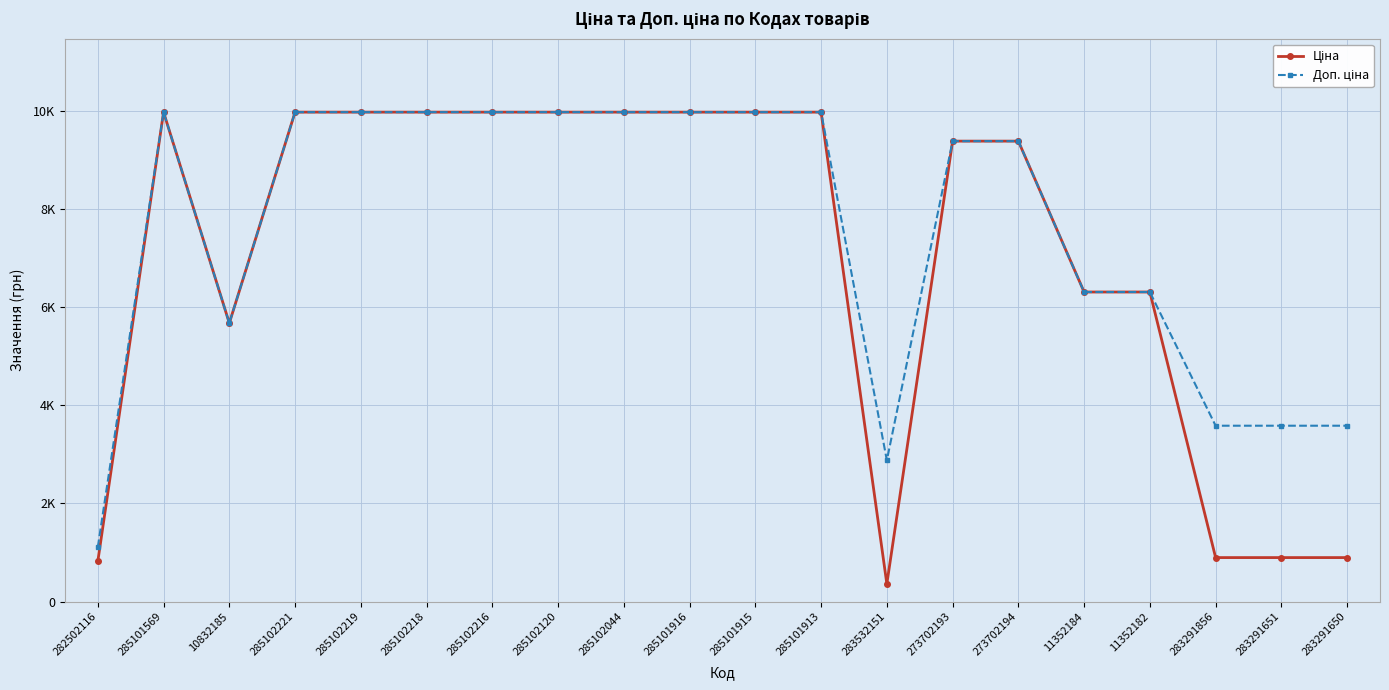

Read the Доп. ціна value at 285102221.

9975.0